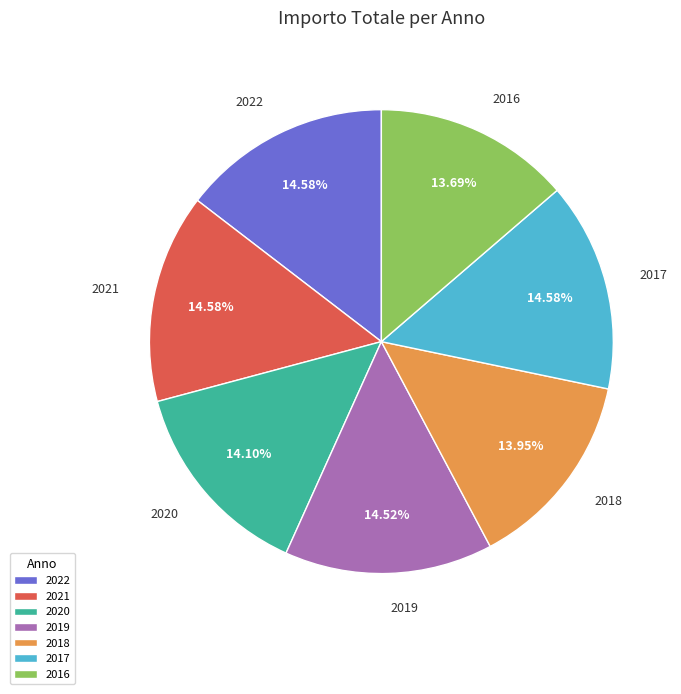

Combined, do 2022 and 2018 account for over 50%?

No